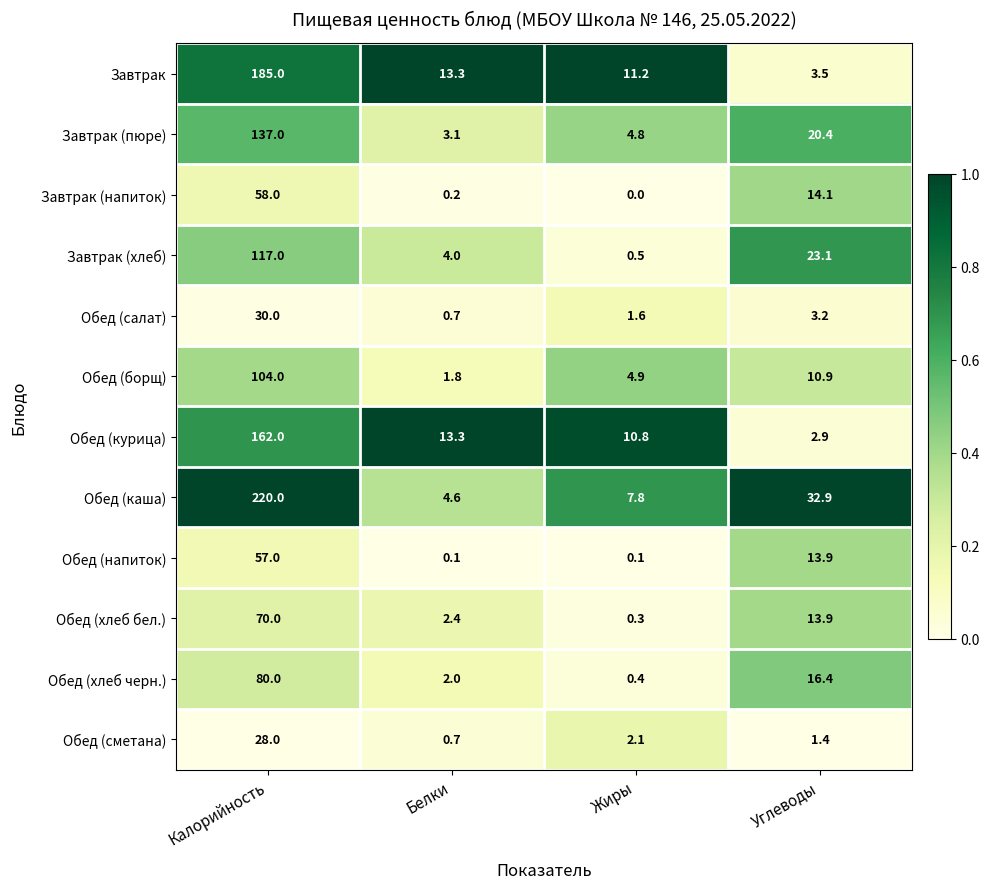

What is the difference between the second highest and minimum values in the Обед (хлеб черн.) series?

16.0